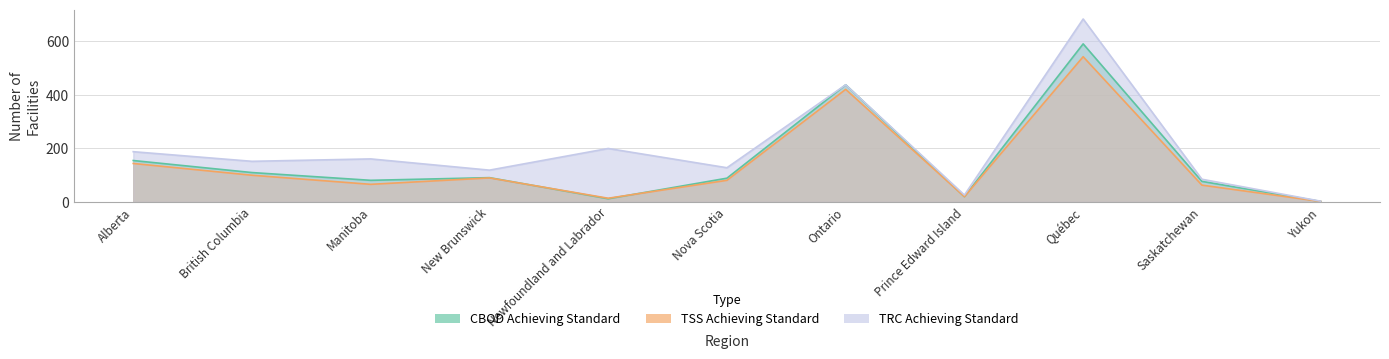

Reading left to right, transcribe all the data shown in this chart.

CBOD Facilities Achieving: 155	110	81	91	12	89	438	20	591	77	2
CBOD Total Facilities: 188	152	161	119	200	128	438	26	684	85	3
TSS Facilities Achieving: 144	100	66	90	14	81	421	20	543	63	2